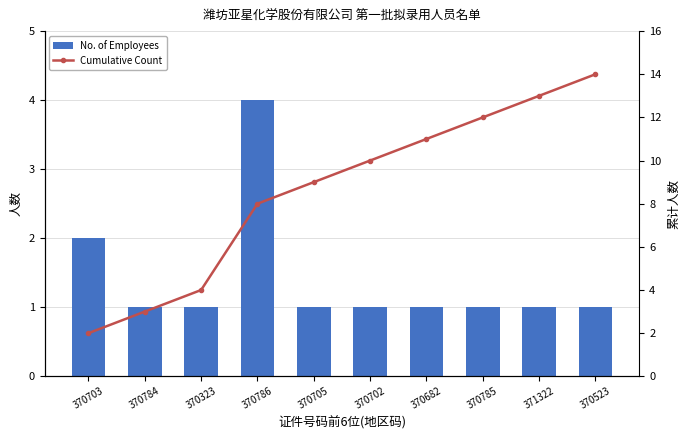

How many distinct data groups are displayed?

2